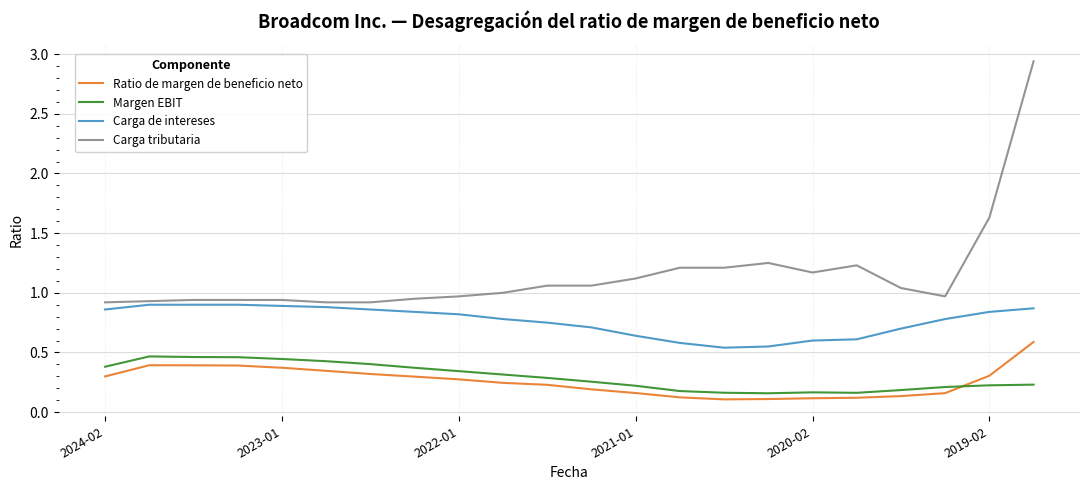

Which series has the largest total across all categories?

Carga tributaria